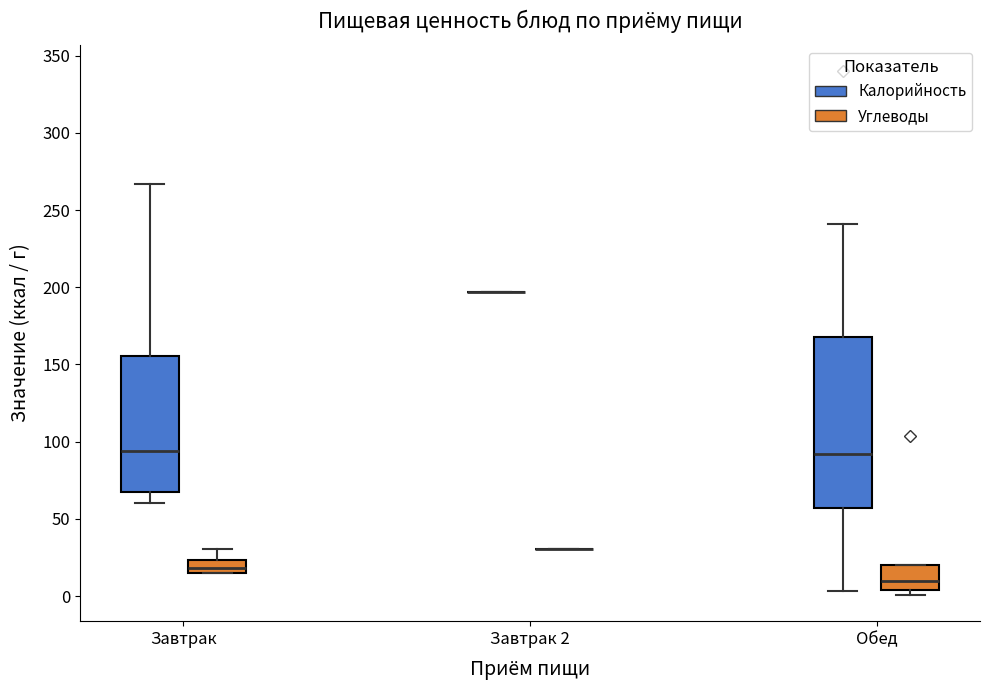

Reading left to right, transcribe this box plot: for each box, give where its median line is, the range the box spans, and where its two whiskers end, as read against the y-axis. The values are not printed on the chart, so give them approximately, as read against the axis.

Завтрак (Калорийность): median 95, box 70 to 155, whiskers 60 to 265
Завтрак (Углеводы): median 20, box 15 to 25, whiskers 15 to 30
Завтрак 2 (Калорийность): box collapsed to a line at 195, whiskers 195 to 195
Завтрак 2 (Углеводы): box collapsed to a line at 30, whiskers 30 to 30
Обед (Калорийность): median 90, box 55 to 170, whiskers 5 to 240
Обед (Углеводы): median 10, box 5 to 20, whiskers 0 to 20